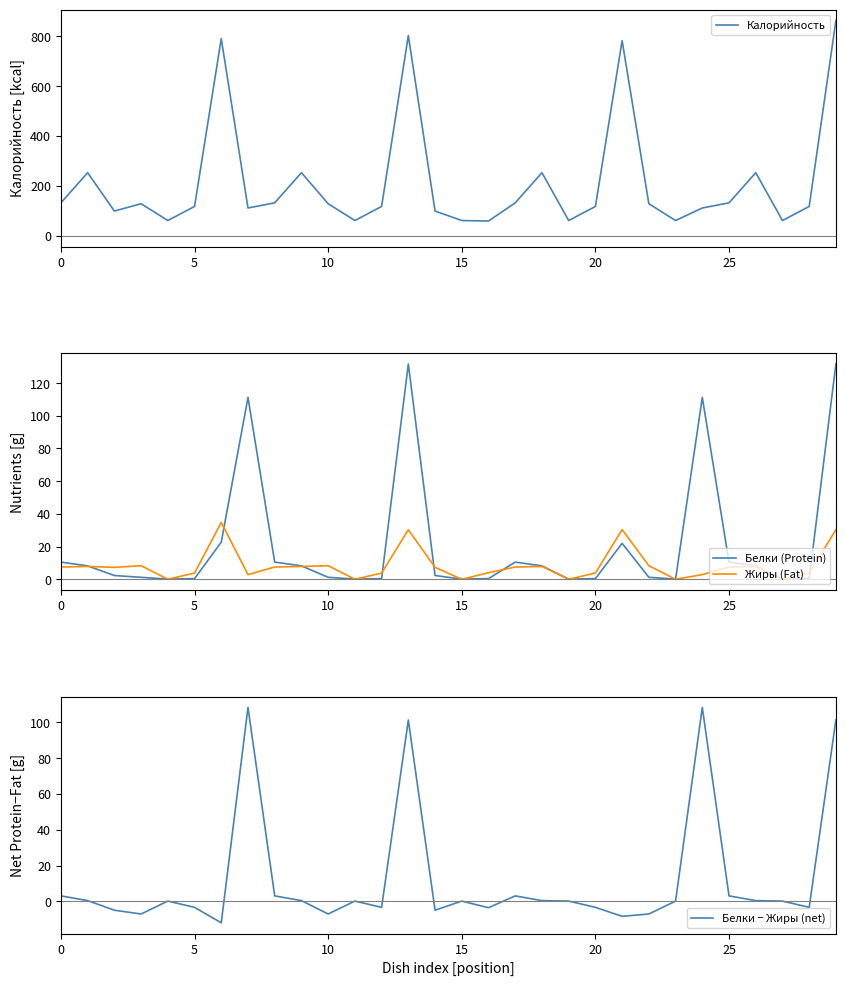

Is it true that Жиры (Fat) equals 3.8 at 20?

True